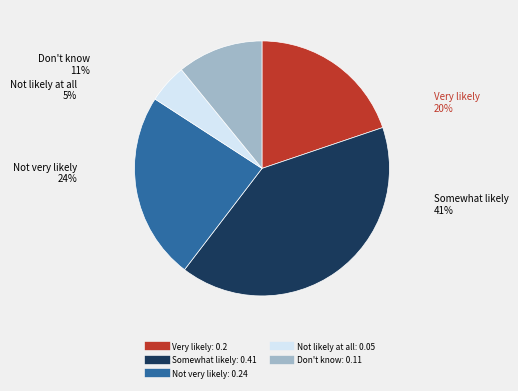

Count the number of slices in the pie.

5